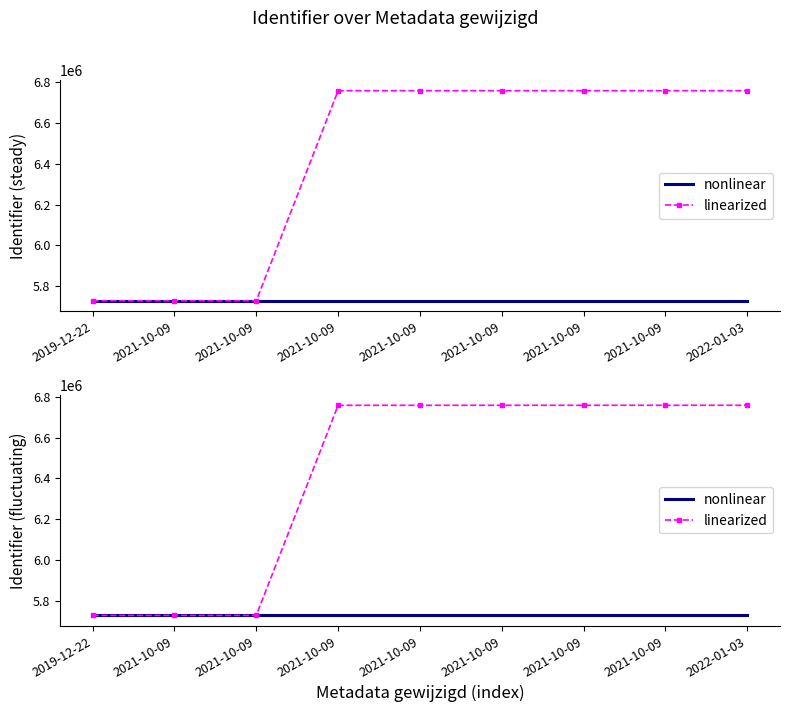

True or false: linearized has more than 2 interior local peaks.

False